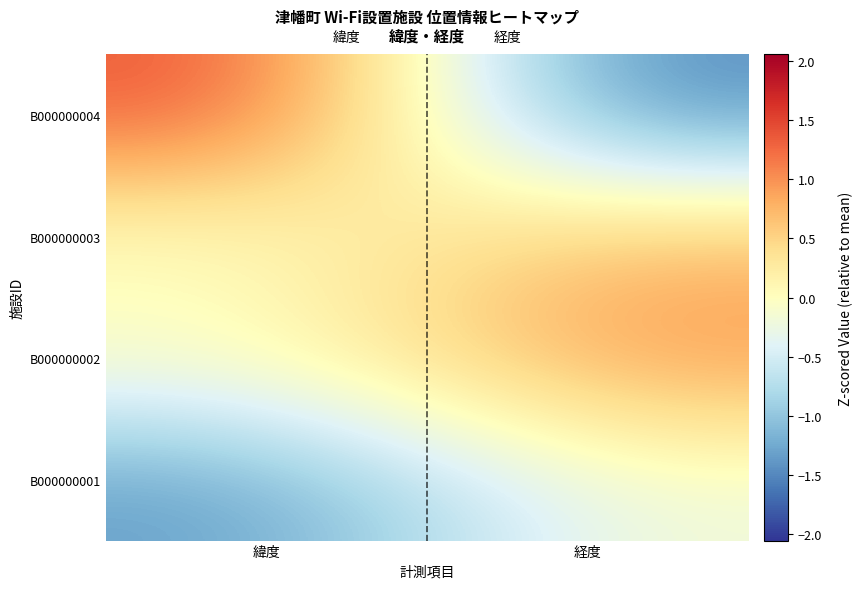

What is the maximum value shown in the chart?

1.5